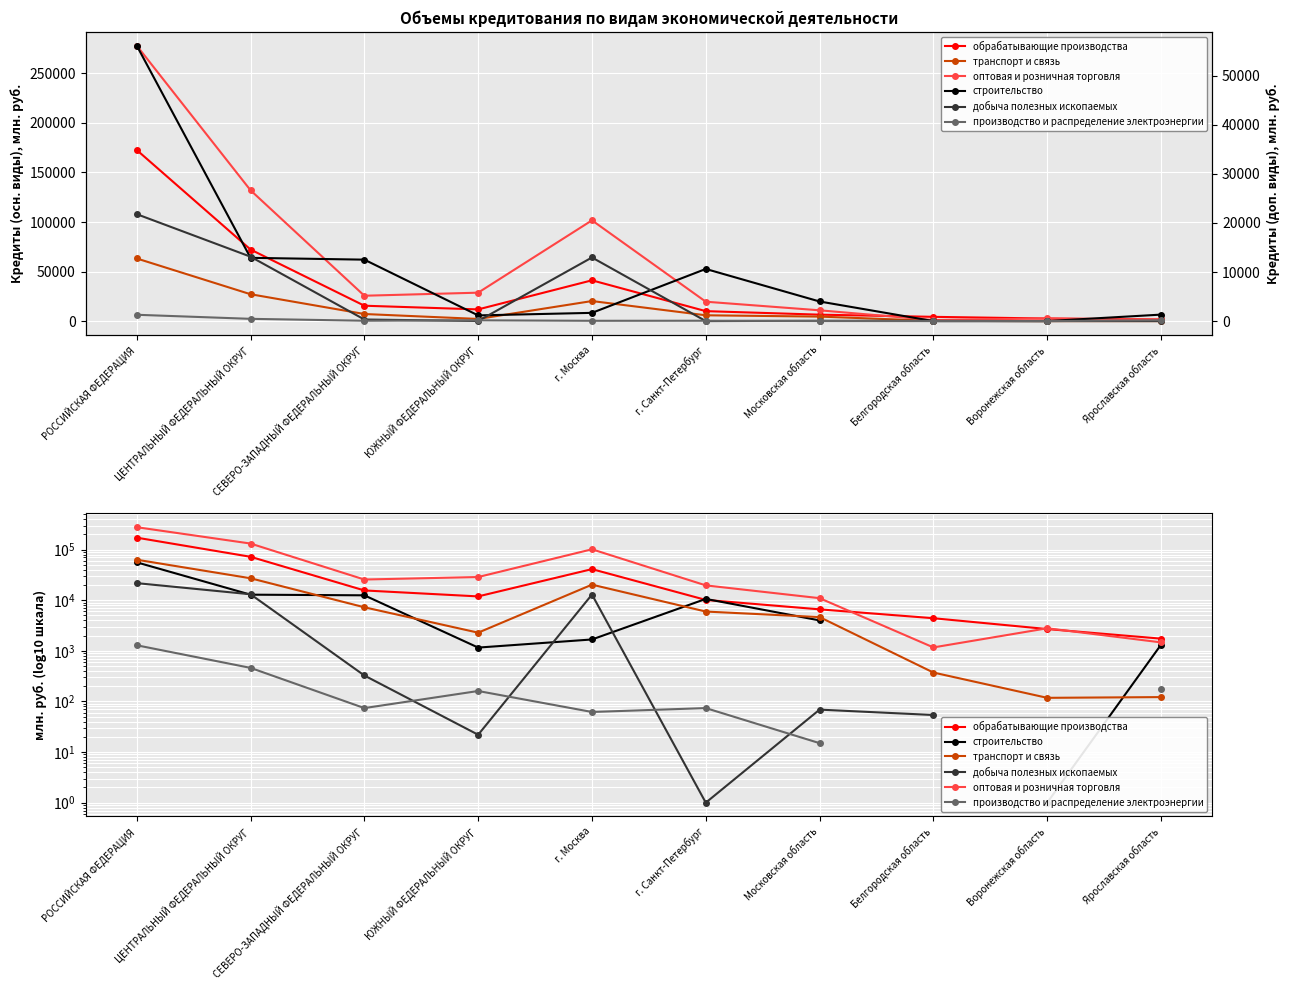

How many times do строительство and транспорт и связь cross each other?

5